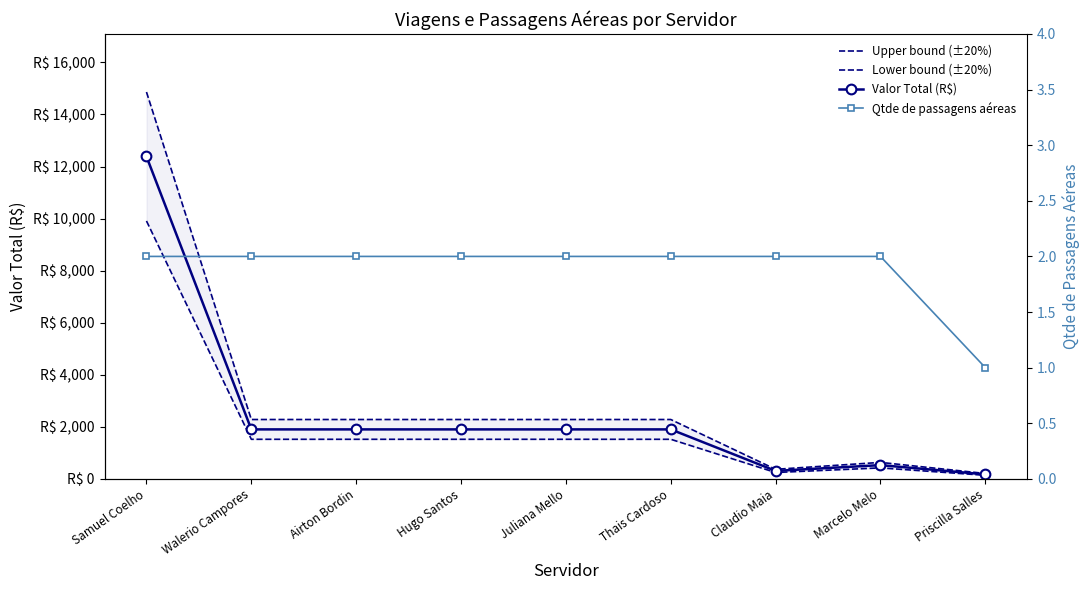

What is the smallest value displayed?

1.0